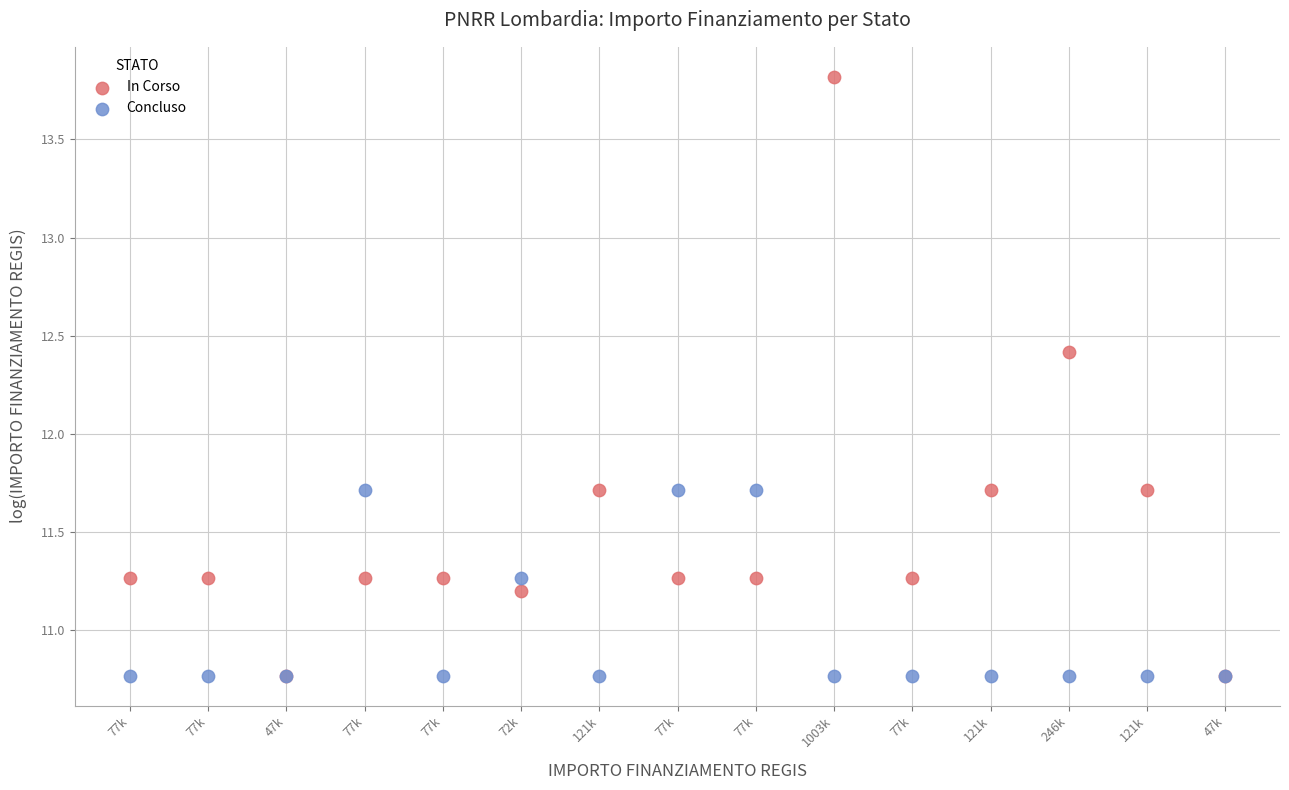

In the Concluso series, what Y value is closest to 11?

10.8